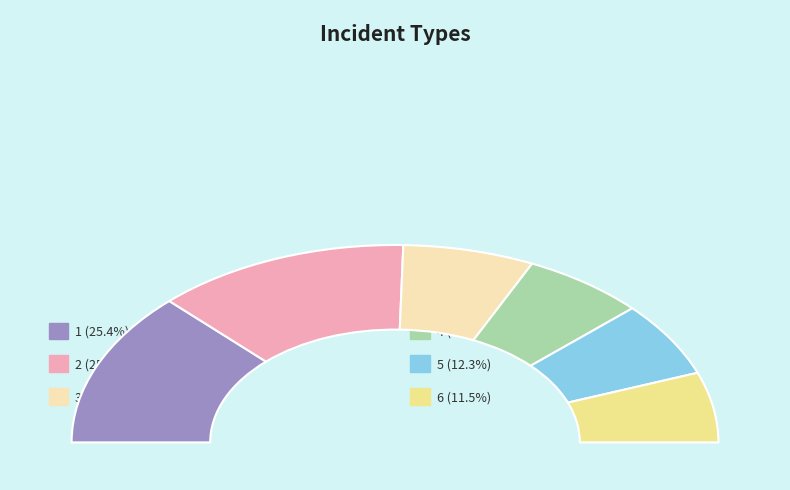

Does 4 account for over 50% of the chart?

No